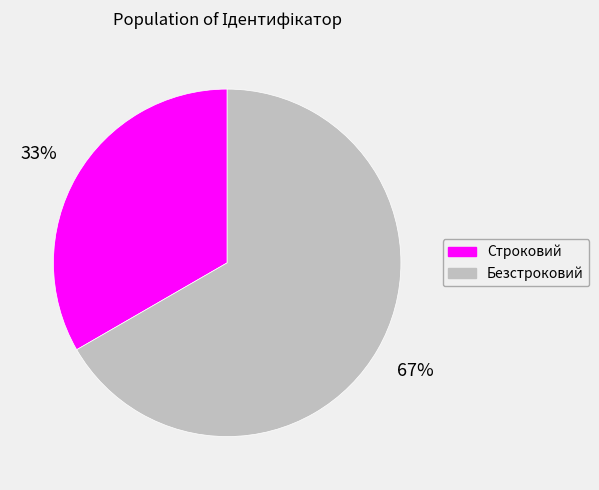

How many slices are in this pie chart?

2